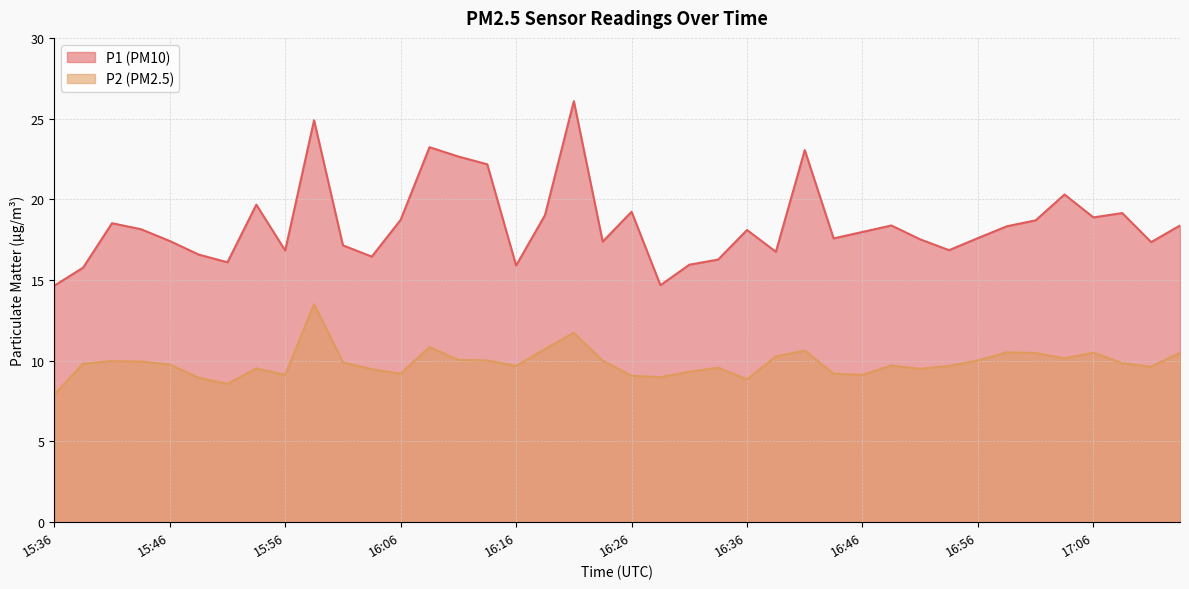

What is the minimum value for P1?

14.7